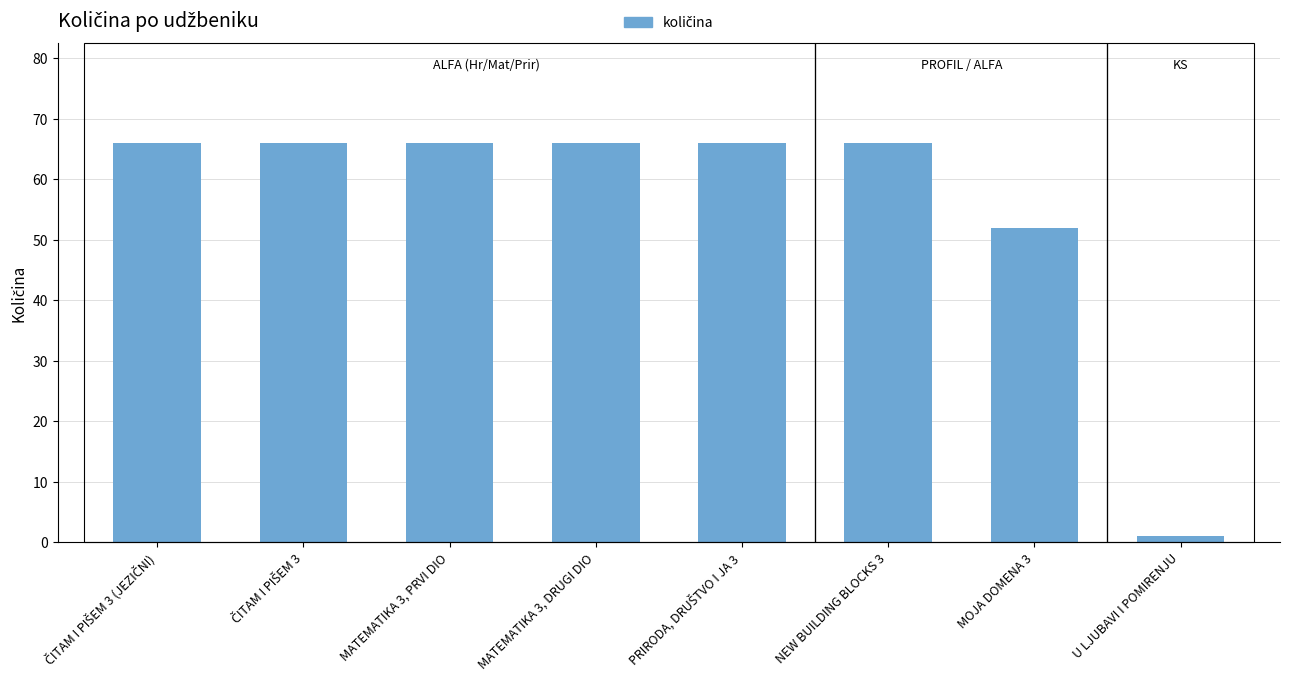

True or false: the data shows 66 at MATEMATIKA 3, DRUGI DIO.

True